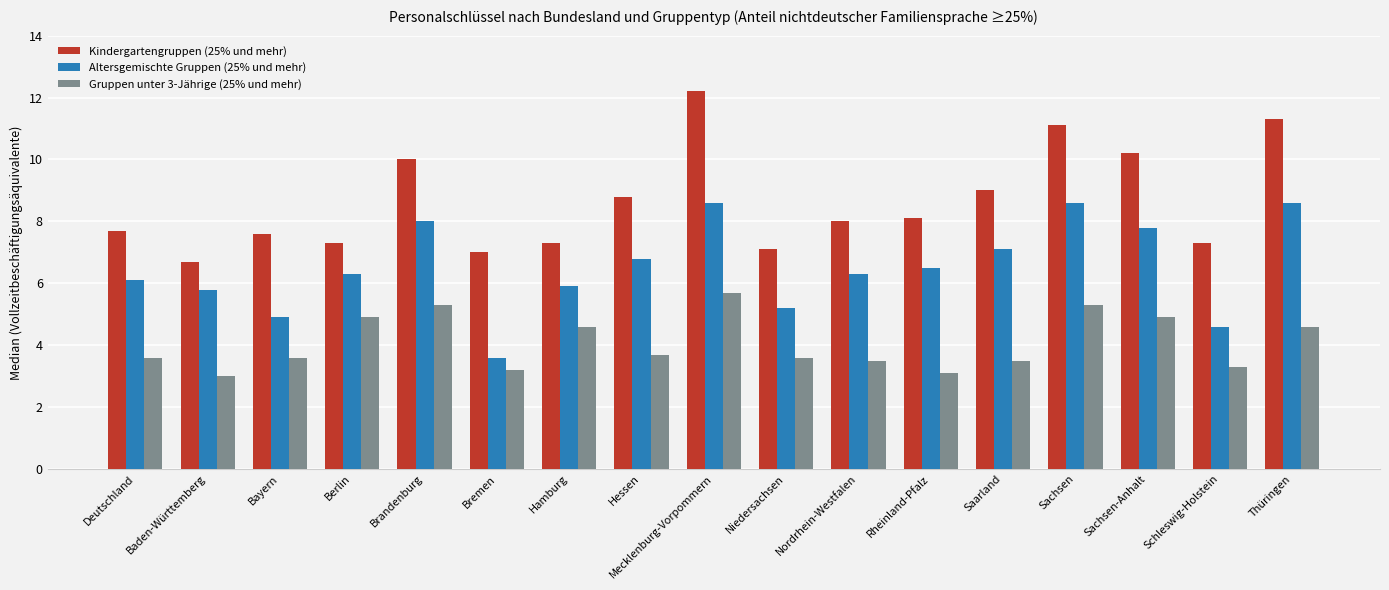

Count the number of data series in this chart.

3